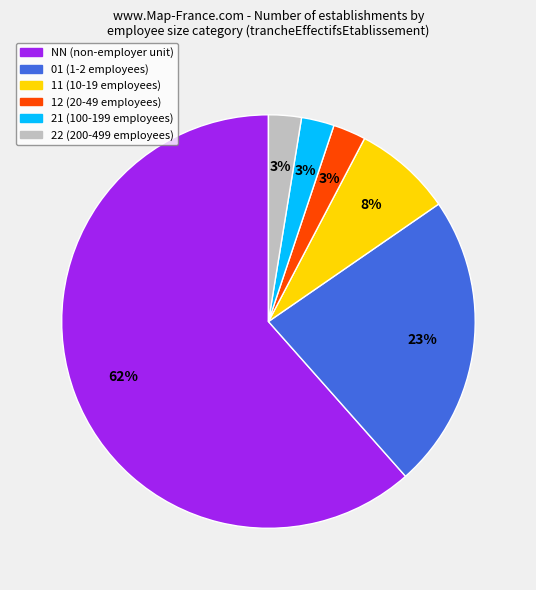

To the nearest percent, what is the average slice percentage?

17%